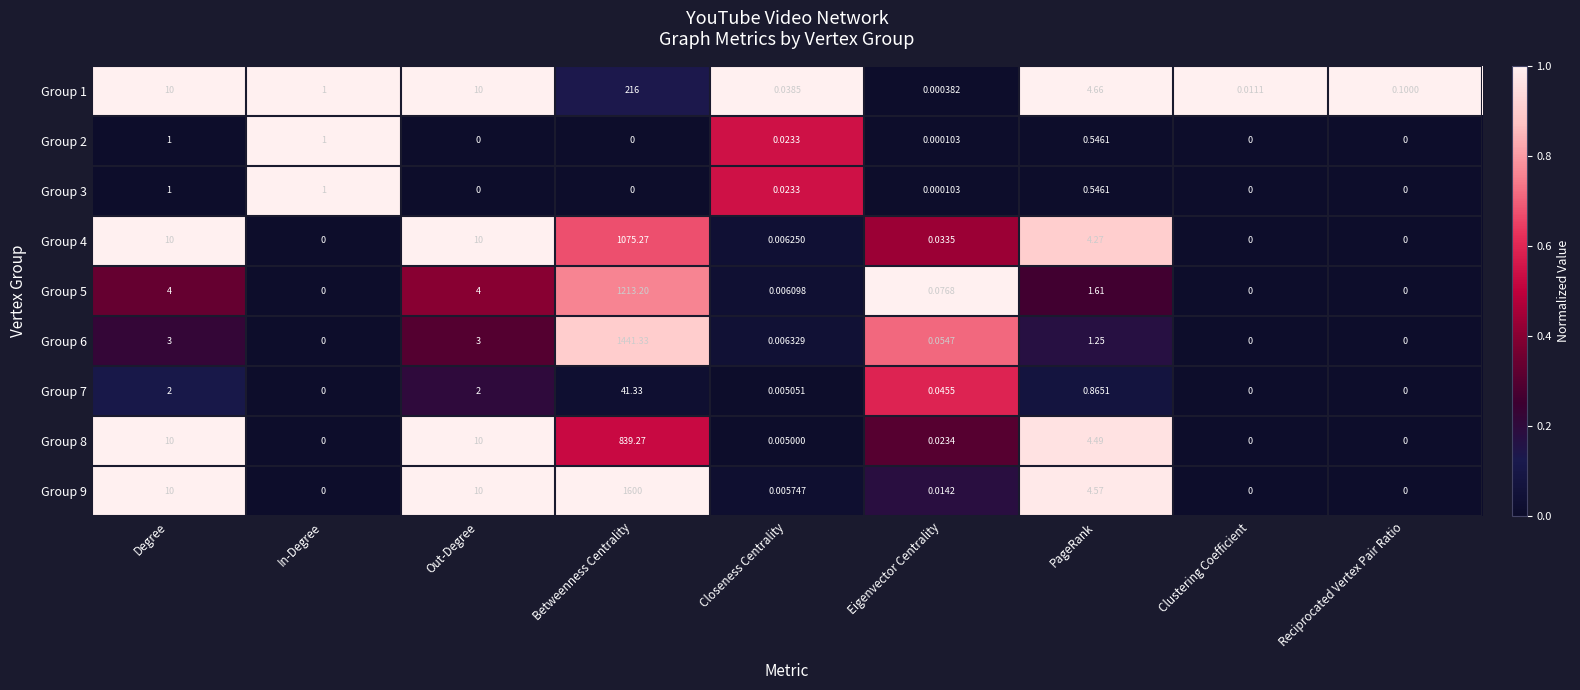

What is the total value across all series at Degree?

51.0